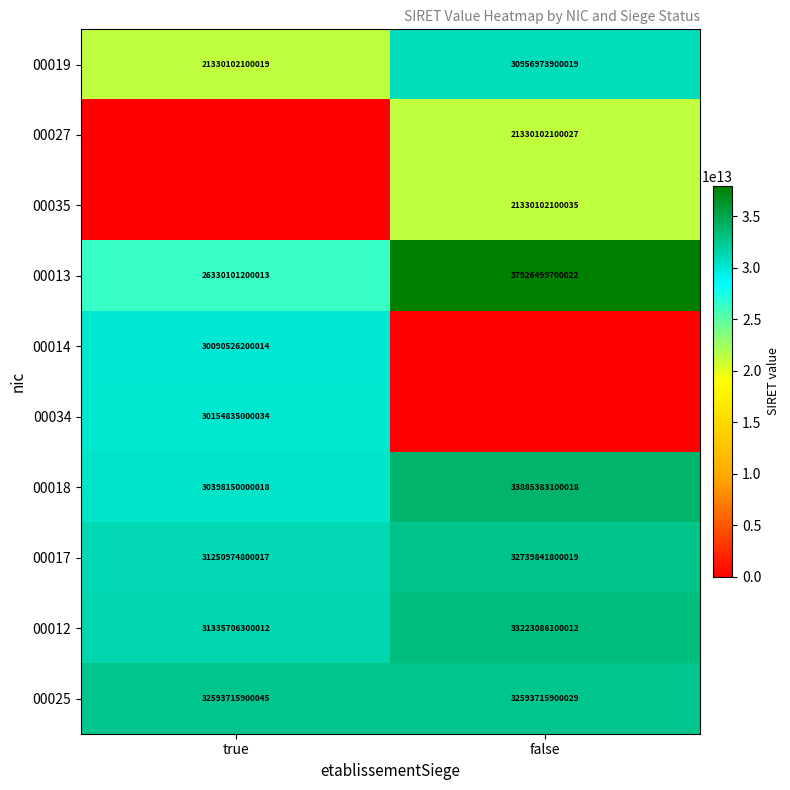

Is the value of 00019 at false greater than the value of 00018 at true?

Yes